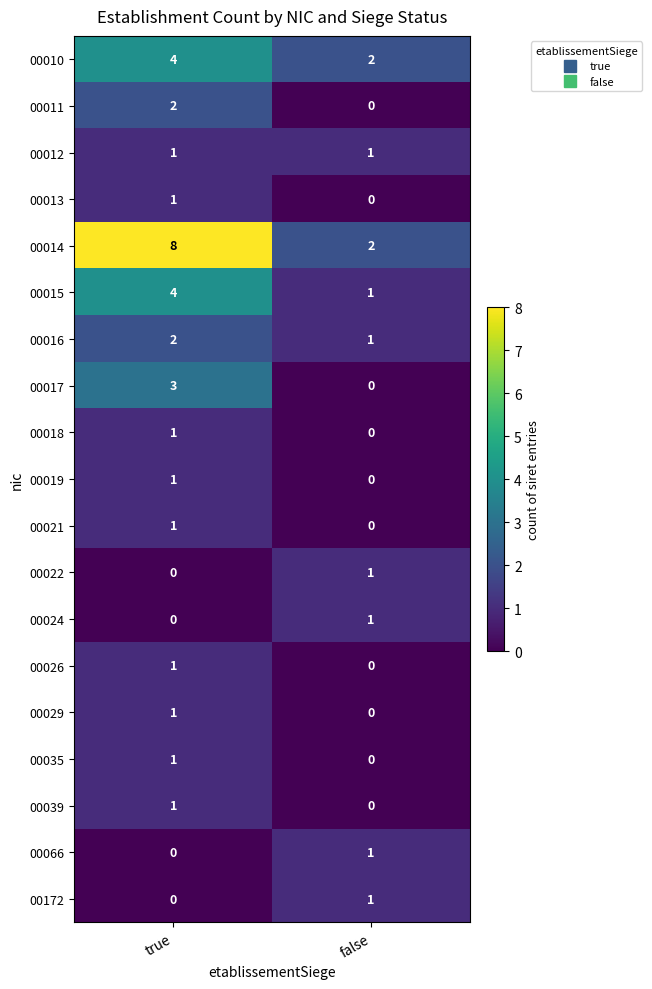

Where is 00022 nearest to the value 0?

true